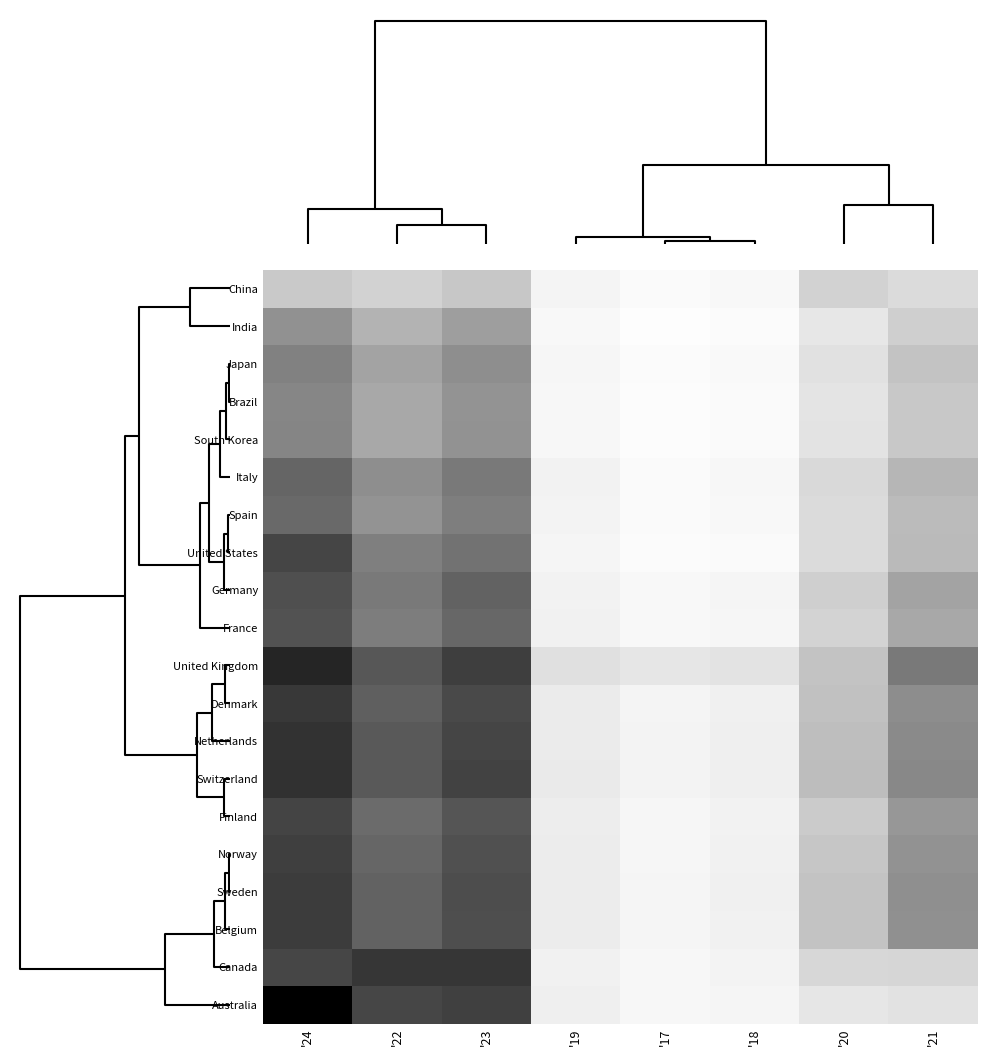

Reading right to left, list all the values displayed in this chart.

China: '21=0.1	'20=0.1	'18=0.0	'17=0.0	'19=0.0	'23=0.1	'22=0.1	'24=0.1
India: '21=0.1	'20=0.1	'18=0.0	'17=0.0	'19=0.0	'23=0.3	'22=0.2	'24=0.3
Japan: '21=0.2	'20=0.1	'18=0.0	'17=0.0	'19=0.0	'23=0.3	'22=0.2	'24=0.3
Brazil: '21=0.1	'20=0.1	'18=0.0	'17=0.0	'19=0.0	'23=0.3	'22=0.2	'24=0.3
South Korea: '21=0.1	'20=0.1	'18=0.0	'17=0.0	'19=0.0	'23=0.3	'22=0.2	'24=0.3
Italy: '21=0.2	'20=0.1	'18=0.0	'17=0.0	'19=0.0	'23=0.3	'22=0.3	'24=0.4
Spain: '21=0.2	'20=0.1	'18=0.0	'17=0.0	'19=0.0	'23=0.3	'22=0.3	'24=0.4
United States: '21=0.2	'20=0.1	'18=0.0	'17=0.0	'19=0.0	'23=0.4	'22=0.3	'24=0.5
Germany: '21=0.2	'20=0.1	'18=0.0	'17=0.0	'19=0.0	'23=0.4	'22=0.3	'24=0.5
France: '21=0.2	'20=0.1	'18=0.0	'17=0.0	'19=0.0	'23=0.4	'22=0.3	'24=0.4
United Kingdom: '21=0.3	'20=0.2	'18=0.1	'17=0.1	'19=0.1	'23=0.5	'22=0.4	'24=0.6
Denmark: '21=0.3	'20=0.2	'18=0.0	'17=0.0	'19=0.1	'23=0.5	'22=0.4	'24=0.5
Netherlands: '21=0.3	'20=0.2	'18=0.0	'17=0.0	'19=0.1	'23=0.5	'22=0.4	'24=0.5
Switzerland: '21=0.3	'20=0.2	'18=0.0	'17=0.0	'19=0.1	'23=0.5	'22=0.4	'24=0.5
Finland: '21=0.3	'20=0.1	'18=0.0	'17=0.0	'19=0.0	'23=0.4	'22=0.4	'24=0.5
Norway: '21=0.3	'20=0.1	'18=0.0	'17=0.0	'19=0.0	'23=0.4	'22=0.4	'24=0.5
Sweden: '21=0.3	'20=0.2	'18=0.0	'17=0.0	'19=0.1	'23=0.5	'22=0.4	'24=0.5
Belgium: '21=0.3	'20=0.2	'18=0.0	'17=0.0	'19=0.1	'23=0.5	'22=0.4	'24=0.5
Canada: '21=0.1	'20=0.1	'18=0.0	'17=0.0	'19=0.0	'23=0.5	'22=0.5	'24=0.5
Australia: '21=0.1	'20=0.1	'18=0.0	'17=0.0	'19=0.0	'23=0.5	'22=0.5	'24=0.7